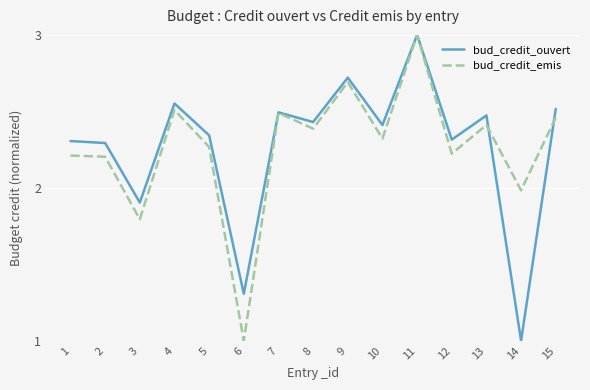

What is the difference between the maximum and minimum values in the bud_credit_ouvert series?

2.0